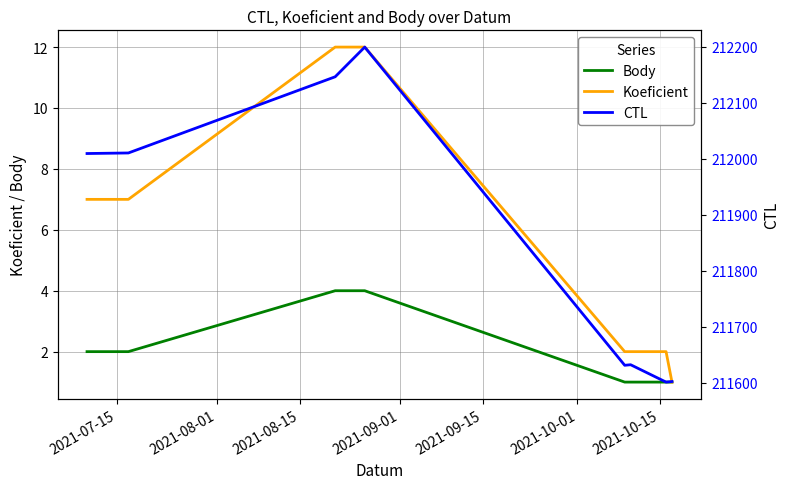

What position from the right is 2021-10-01?

3